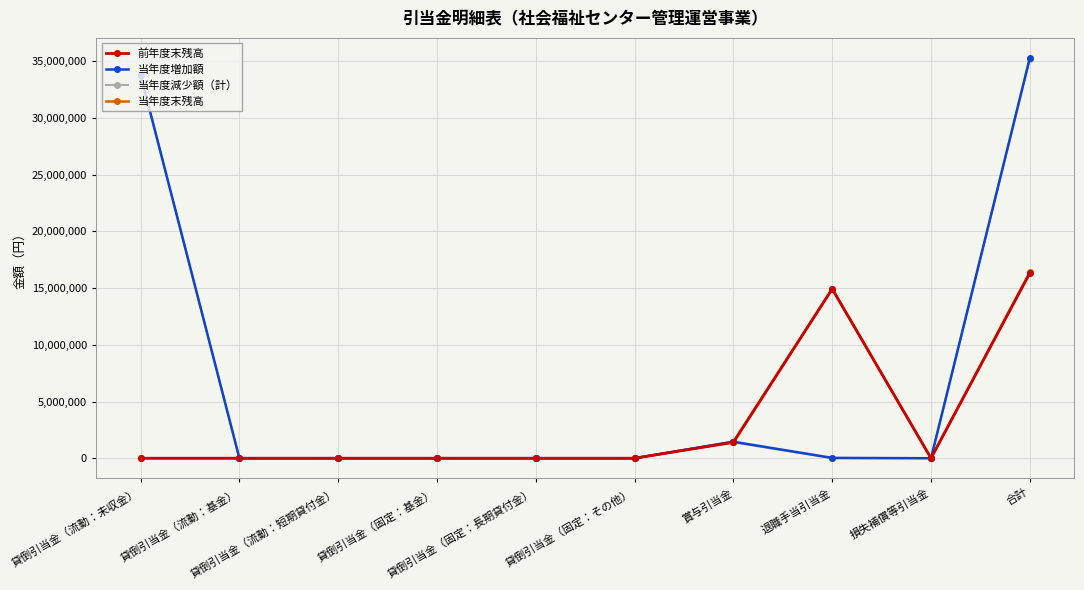

What is the difference between the 前年度末残高 values at 退職手当引当金 and 貸倒引当金（固定：長期貸付金）?

14928524